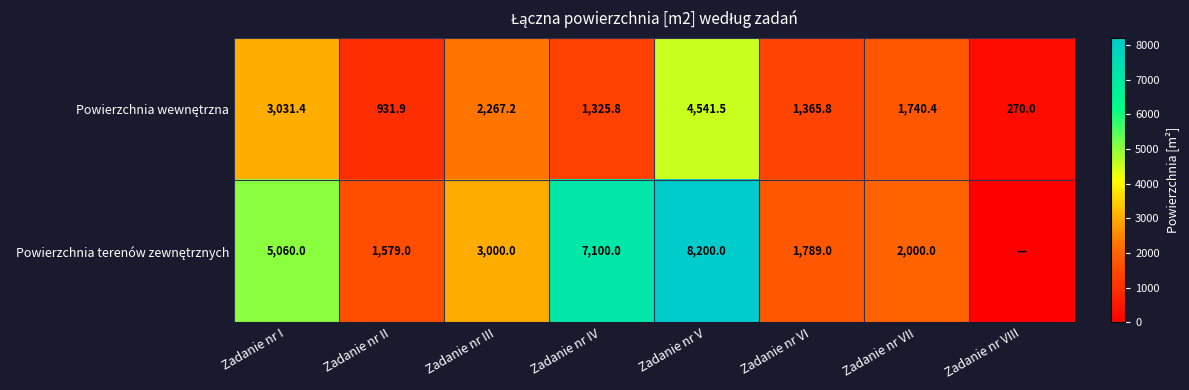

What is the total value across all series at Zadanie nr IV?

8425.8